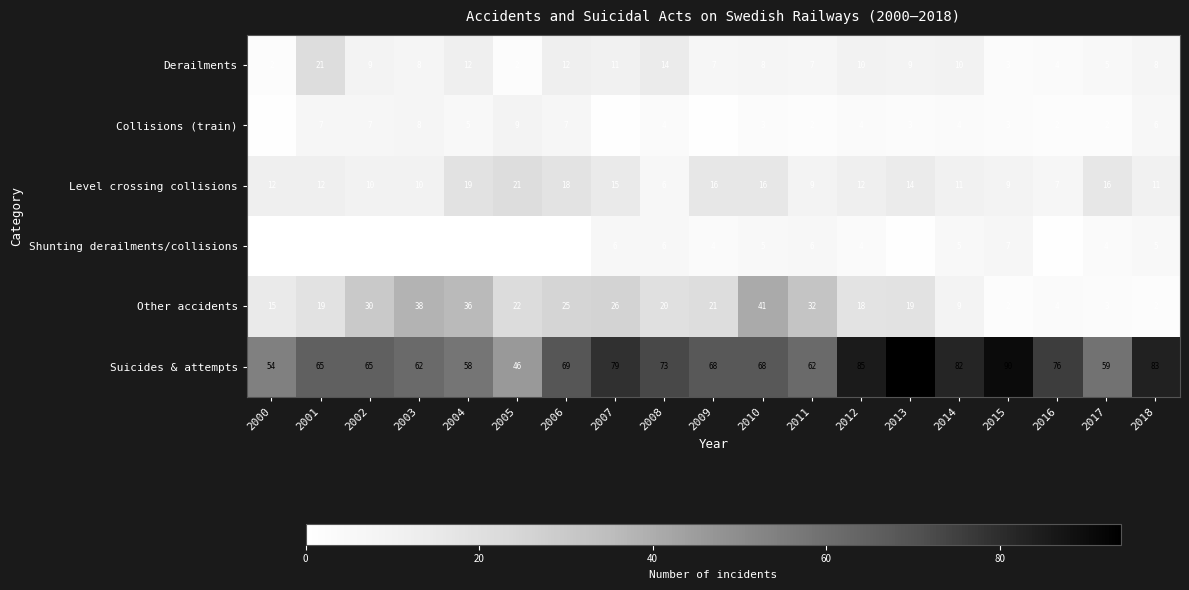

Rank the series at 2010 from highest to lowest value.

Suicides & attempts, Other accidents, Level crossing collisions, Derailments, Shunting derailments/collisions, Collisions (train)